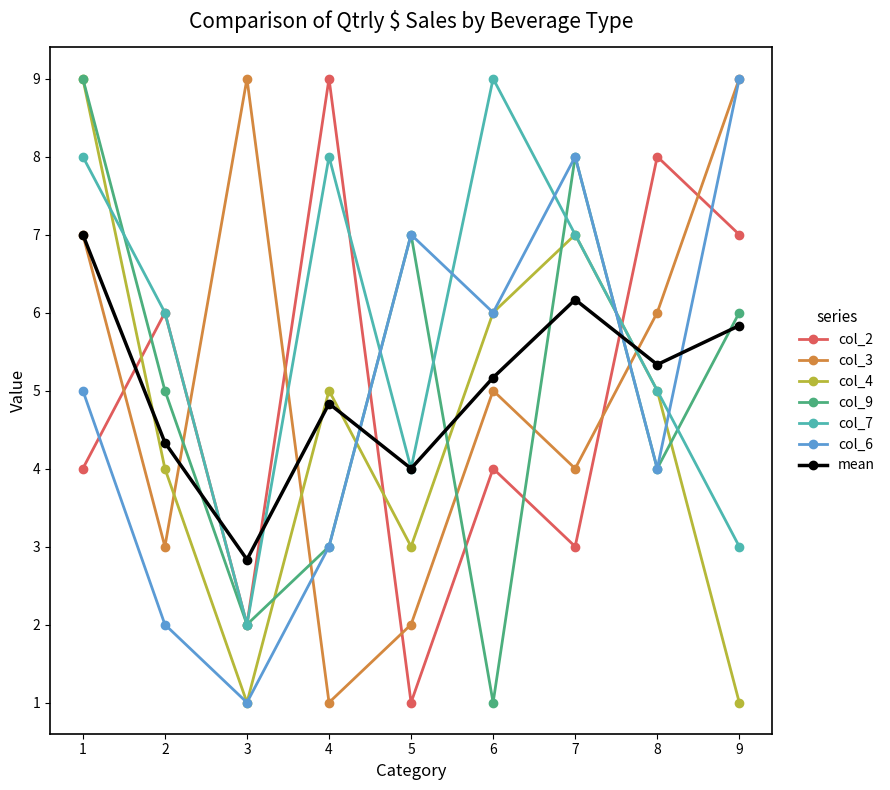

What is the value of the col_2 point at the 9th from the left?

7.0